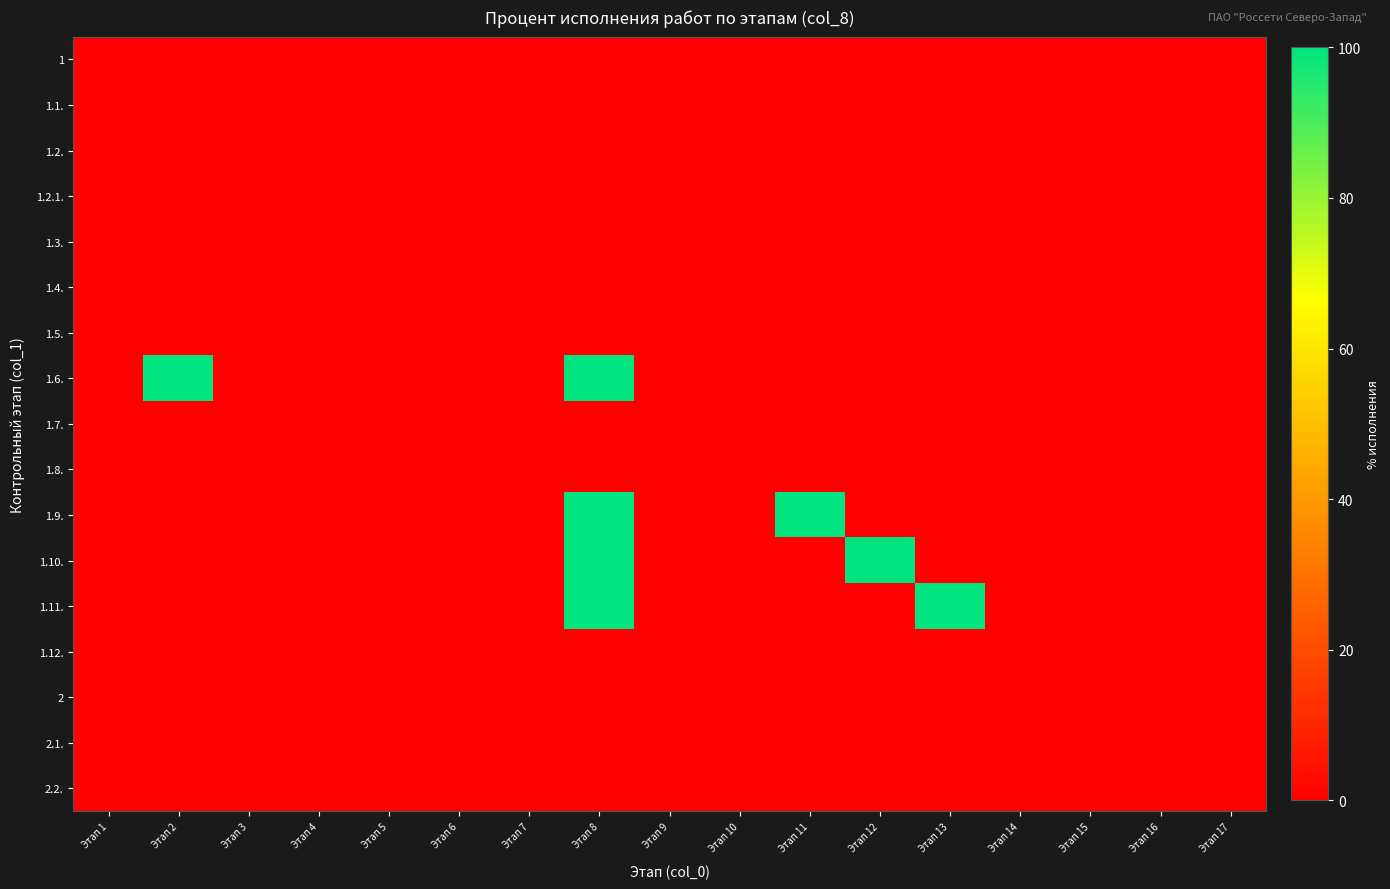

List the series in order of their peak value, highest first.

1.6., 1.9., 1.10., 1.11., 1, 1.1., 1.2., 1.2.1., 1.3., 1.4., 1.5., 1.7., 1.8., 1.12., 2, 2.1., 2.2.